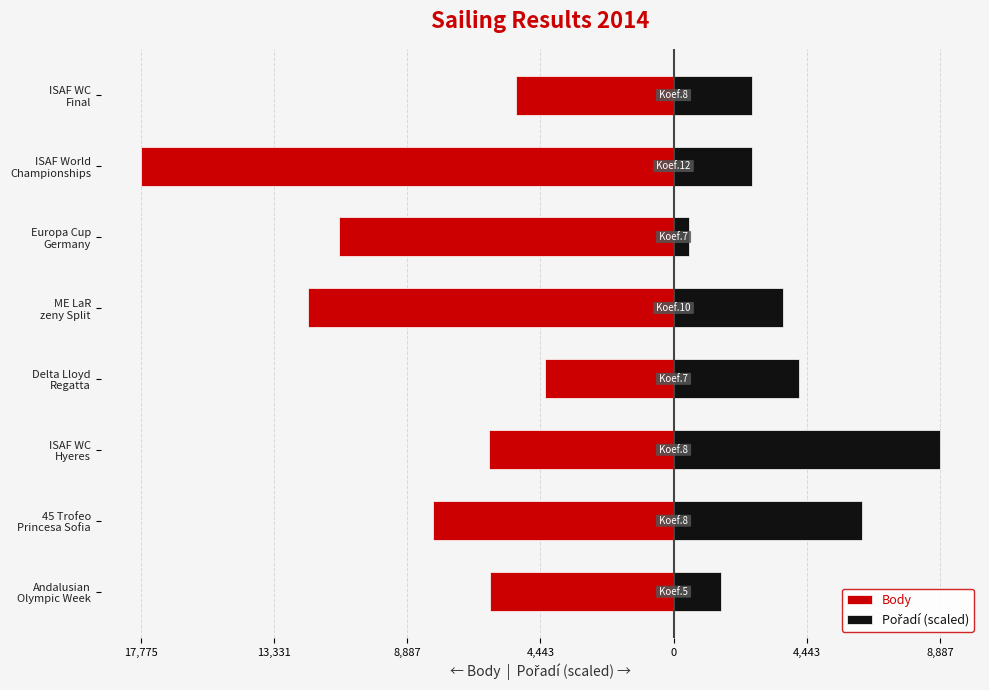

How many groups of bars are there?

8